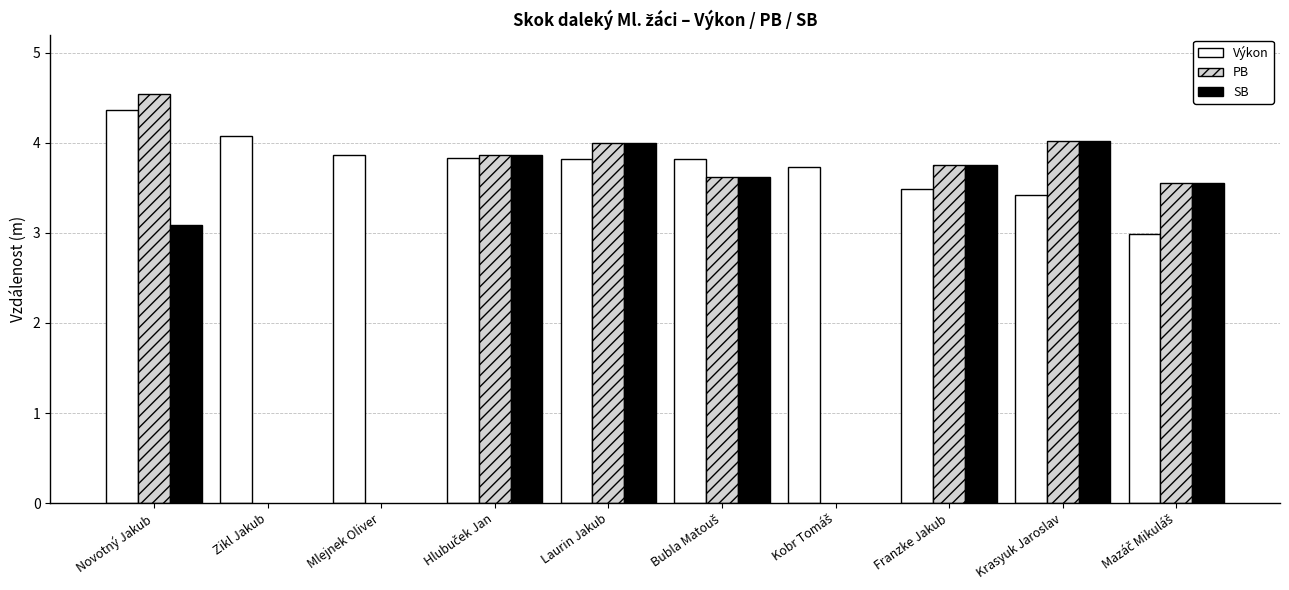

How many data points does each series have?

10